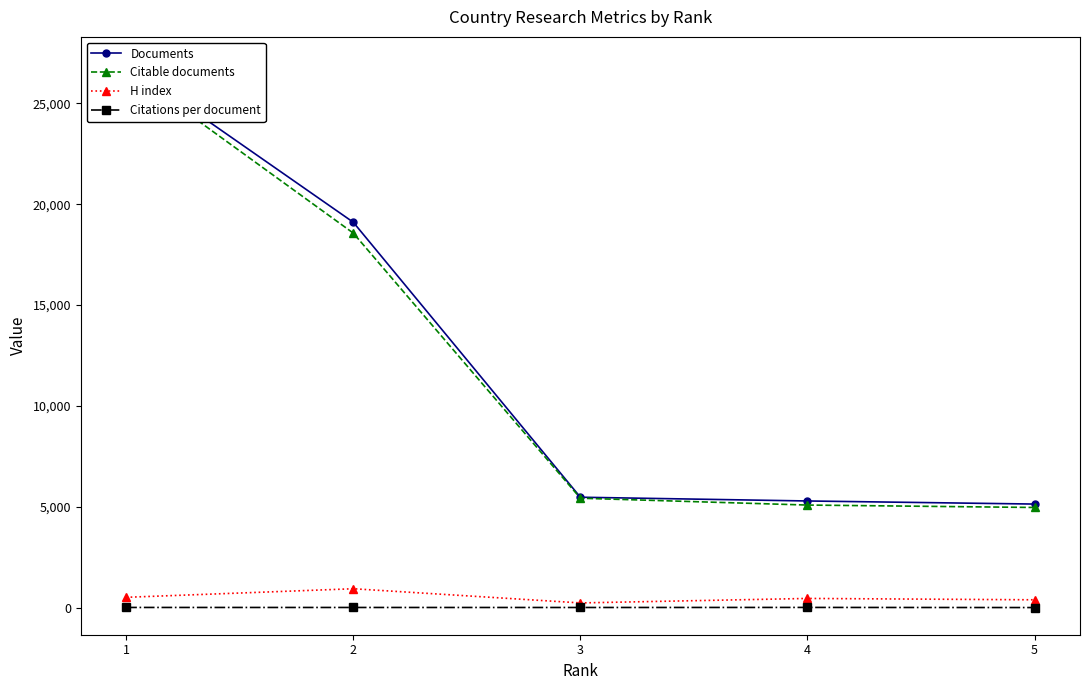

What is the difference between the Citations per document values at 4 and 3?

3.0